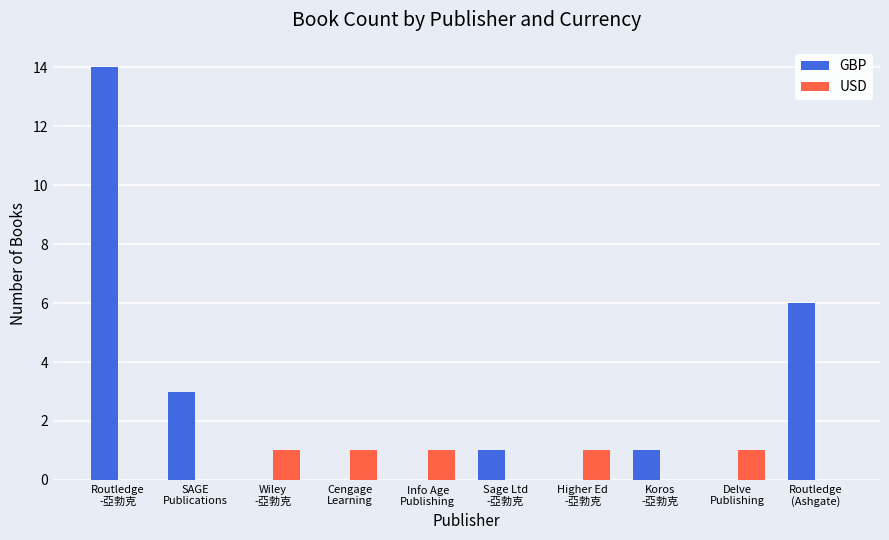

Which series has the largest total across all categories?

GBP